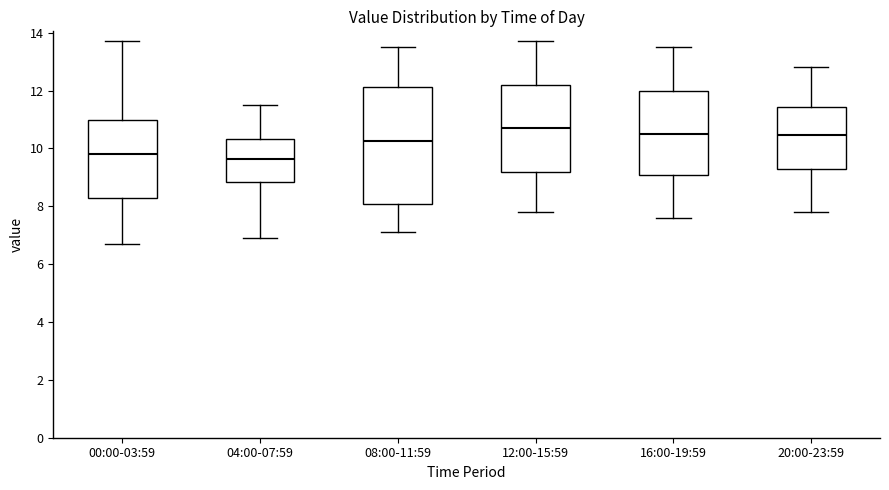

Where is the upper edge of the box for 16:00-19:59 on the y-axis? The values are not printed on the chart, so give them approximately, as read against the axis.

12.0